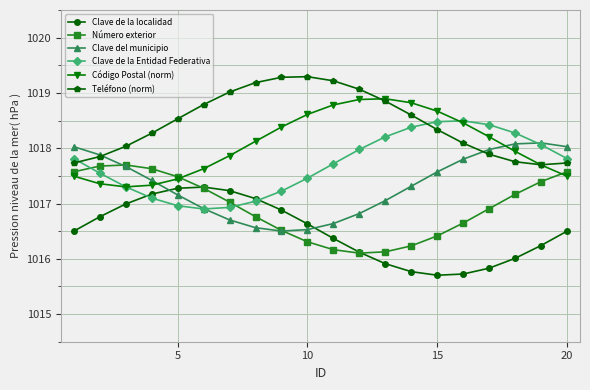

True or false: Número exterior and Teléfono (norm) cross at least once.

False